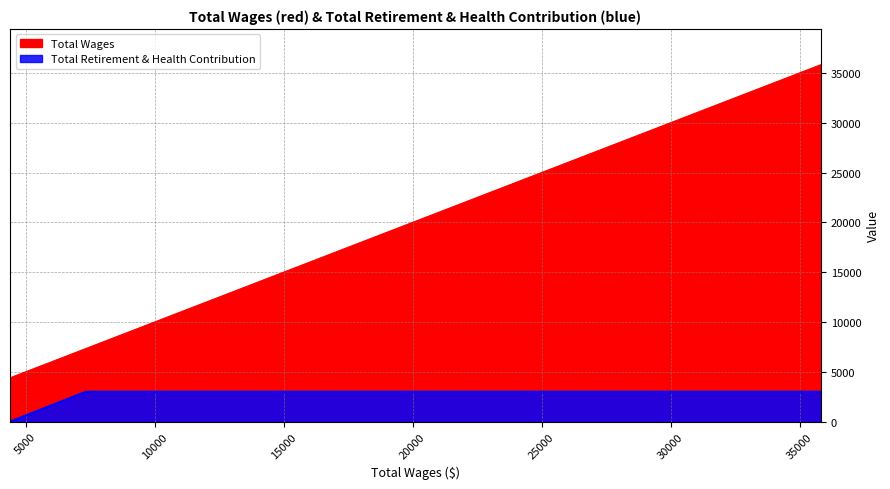

Reading left to right, what are all the values shown in this chart?

Total Wages: 4395.0=4395	7333.0=7333	10764.0=10764	20227.0=20227	35825.0=35825
Total Retirement & Health Contribution: 4395.0=0	7333.0=3000	10764.0=3000	20227.0=3000	35825.0=3000